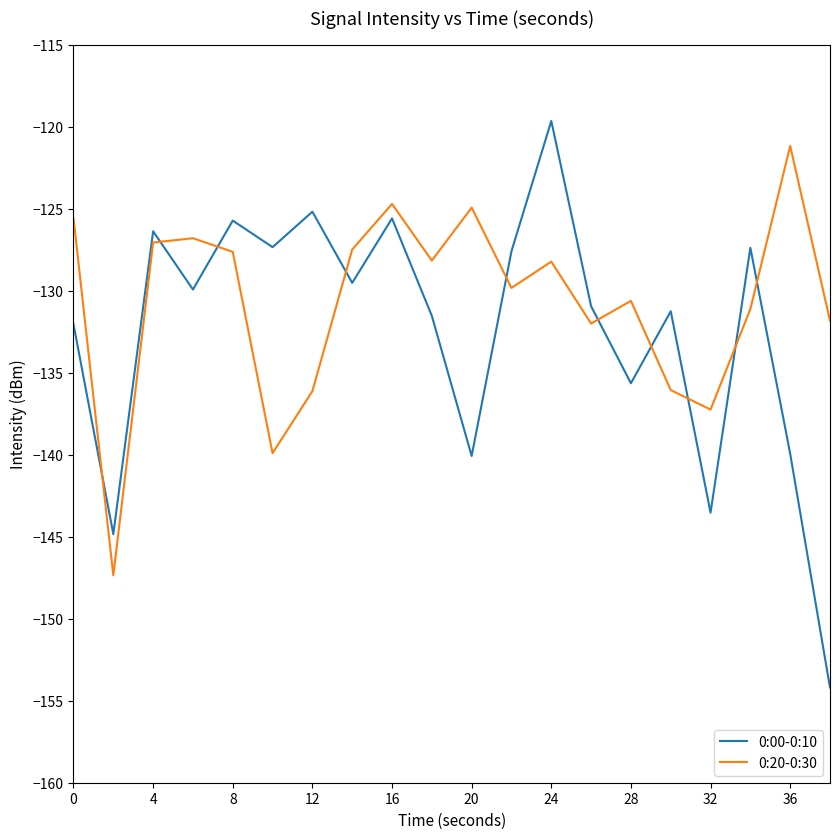

What is the average value of the 0:20-0:30 series?

-130.7